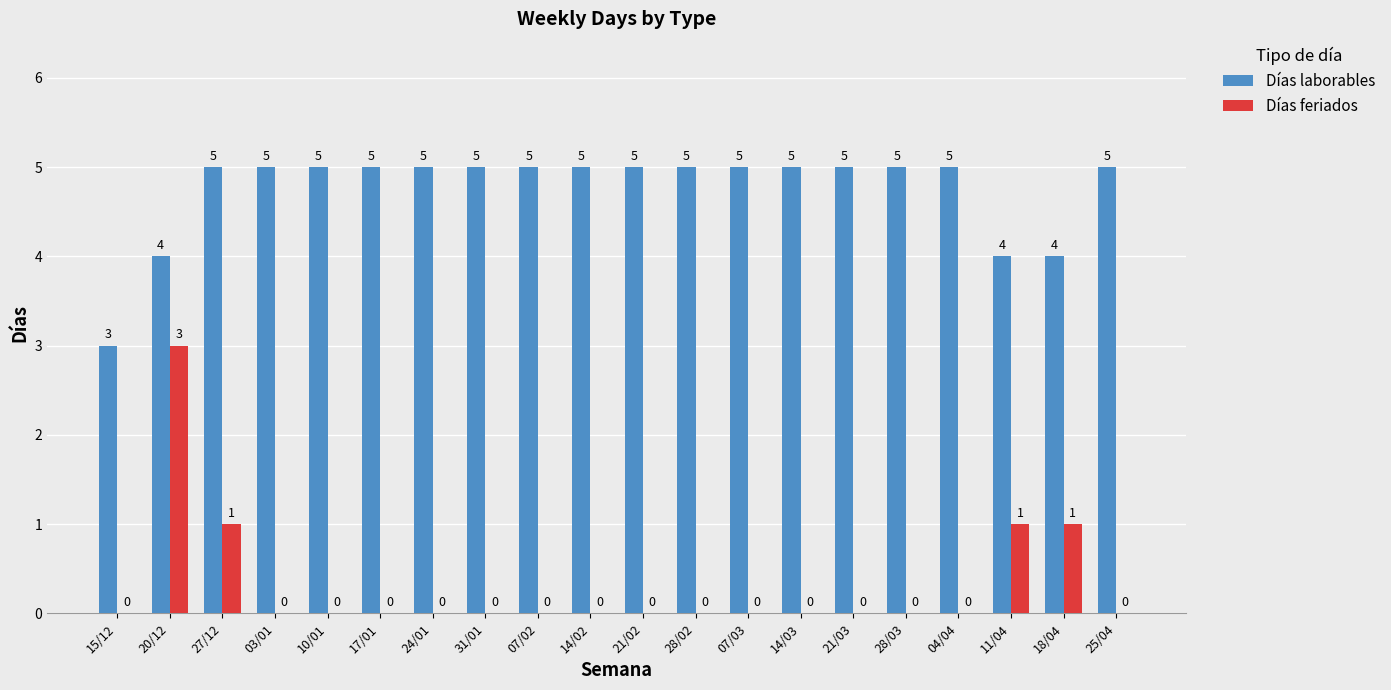

Reading left to right, transcribe all the data shown in this chart.

Días laborables: 15/12=3	20/12=4	27/12=5	03/01=5	10/01=5	17/01=5	24/01=5	31/01=5	07/02=5	14/02=5	21/02=5	28/02=5	07/03=5	14/03=5	21/03=5	28/03=5	04/04=5	11/04=4	18/04=4	25/04=5
Días feriados: 15/12=0	20/12=3	27/12=1	03/01=0	10/01=0	17/01=0	24/01=0	31/01=0	07/02=0	14/02=0	21/02=0	28/02=0	07/03=0	14/03=0	21/03=0	28/03=0	04/04=0	11/04=1	18/04=1	25/04=0